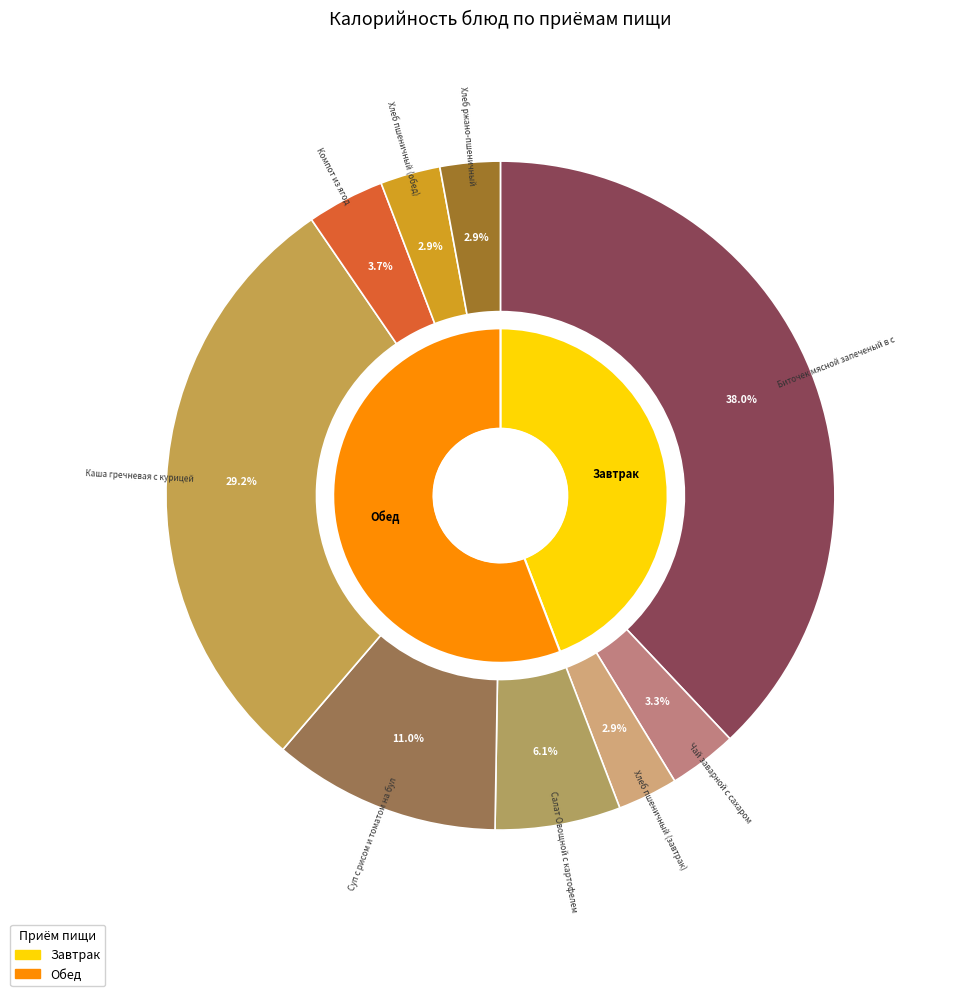

How many segments does this pie chart have?

9